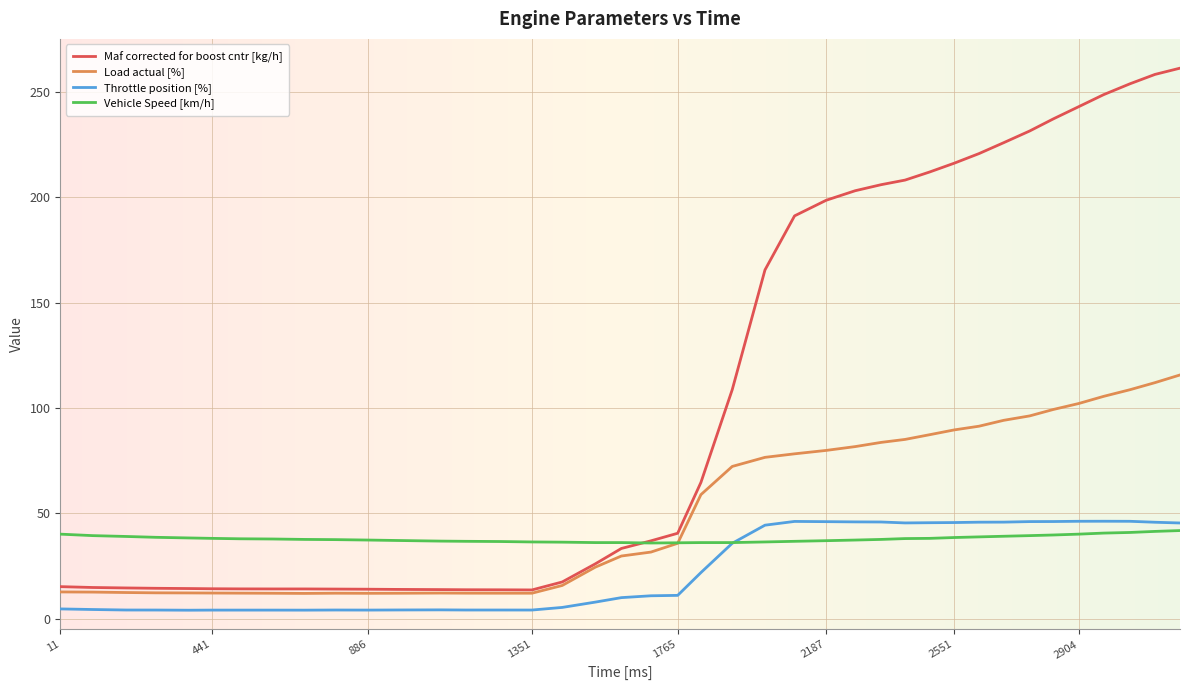

True or false: Throttle position [%] and Maf corrected for boost cntr [kg/h] intersect in this chart.

False